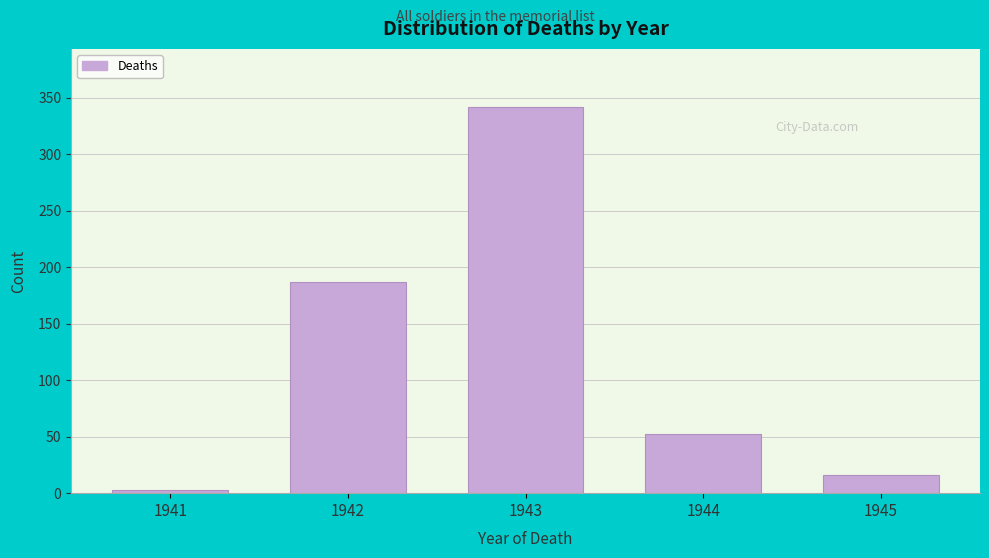

Reading left to right, extract all data points from this chart.

1941=3	1942=187	1943=342	1944=52	1945=16